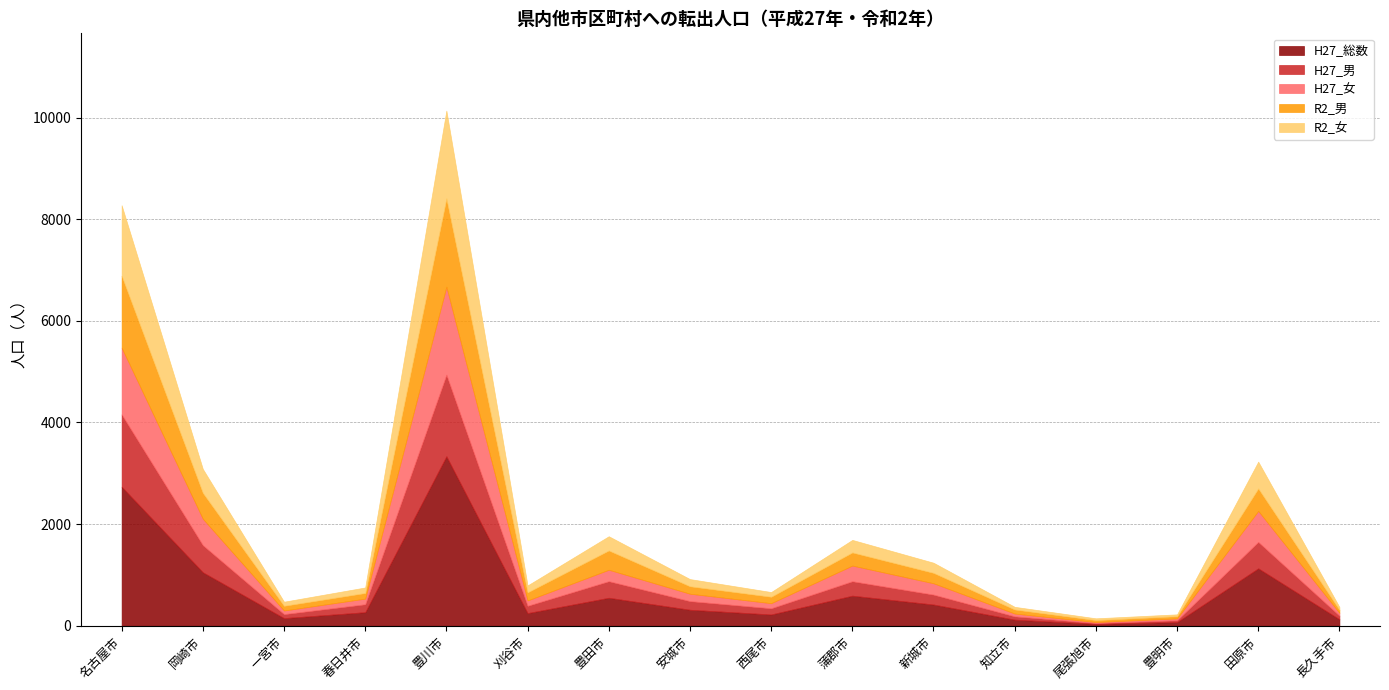

What is the value of the R2_女 point at the 14th from the left?

36